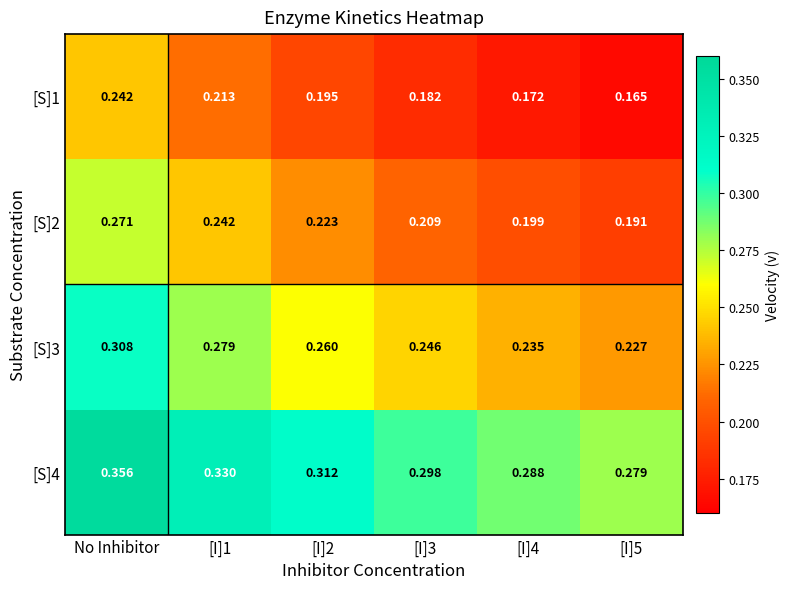

Which series has the largest range (max minus min)?

[S]3